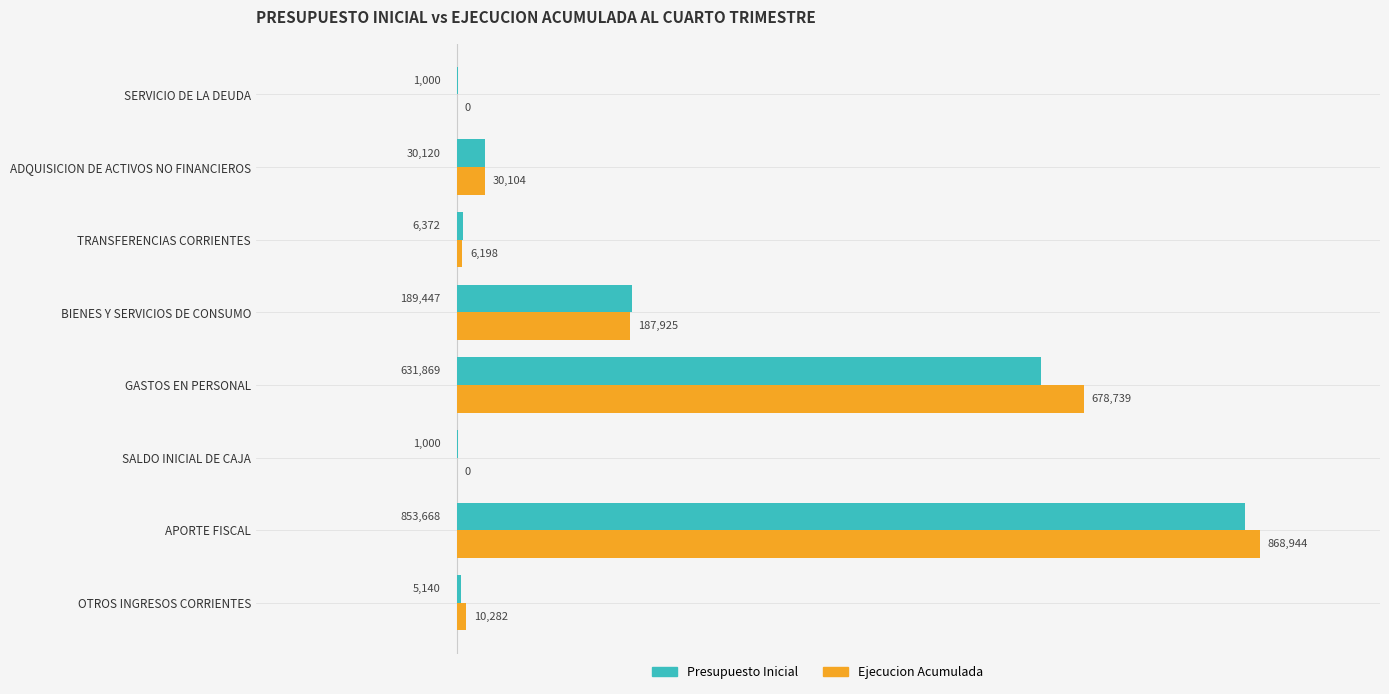

What is the sum of all Presupuesto Inicial values?

1718616